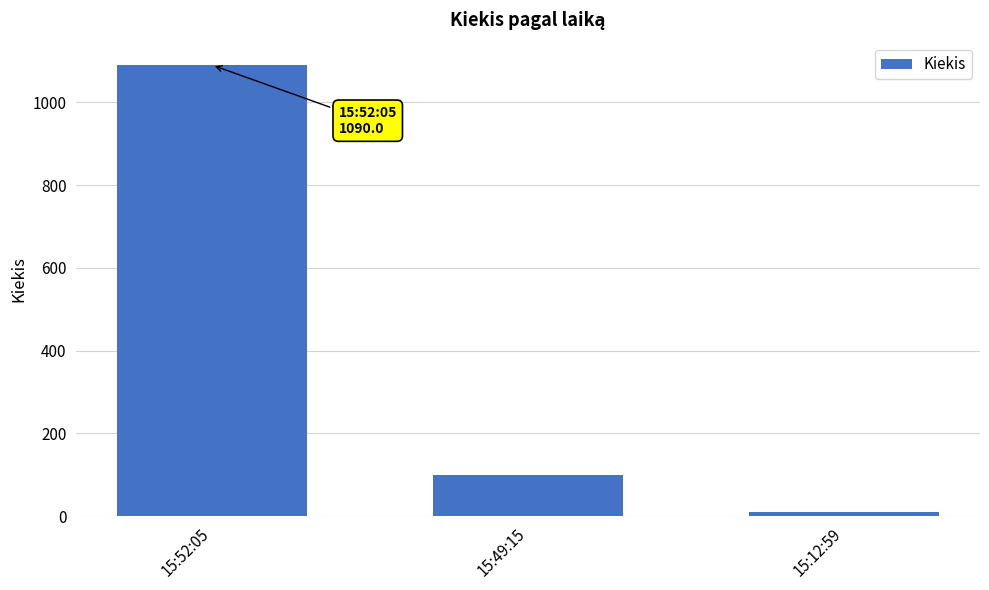

True or false: the data shows 751 at 15:52:05.

False